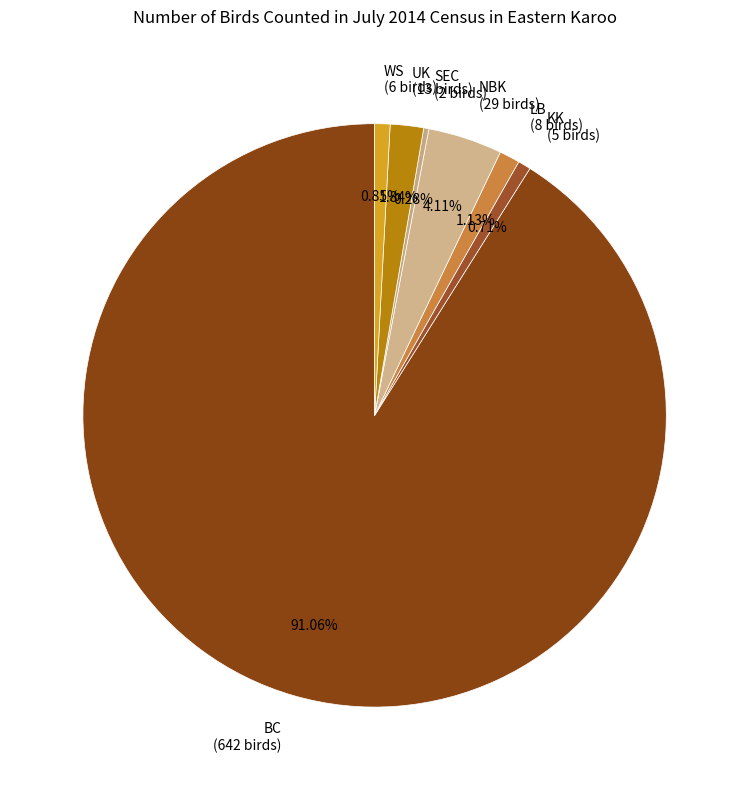

Is there a majority slice in this chart?

Yes